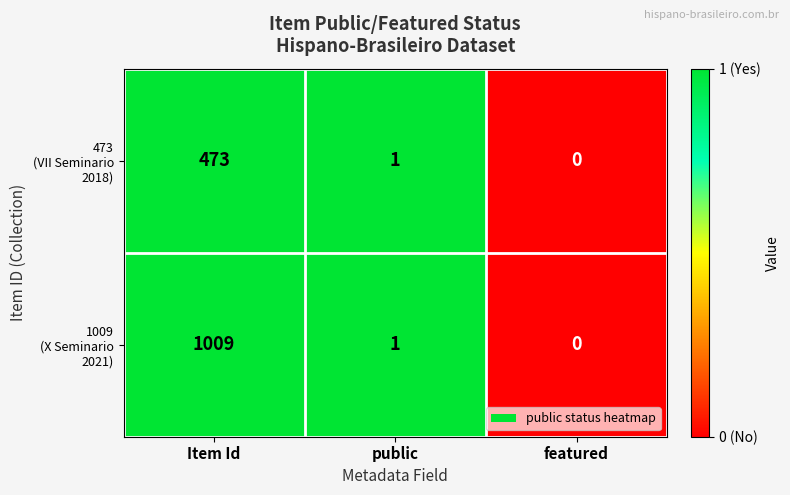

What is the maximum value shown in the chart?

1009